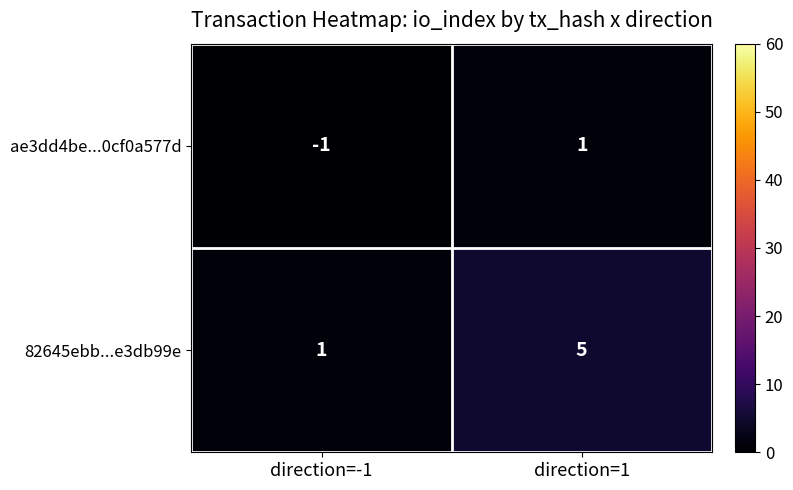

At which category is the sum across all series the highest?

direction=1